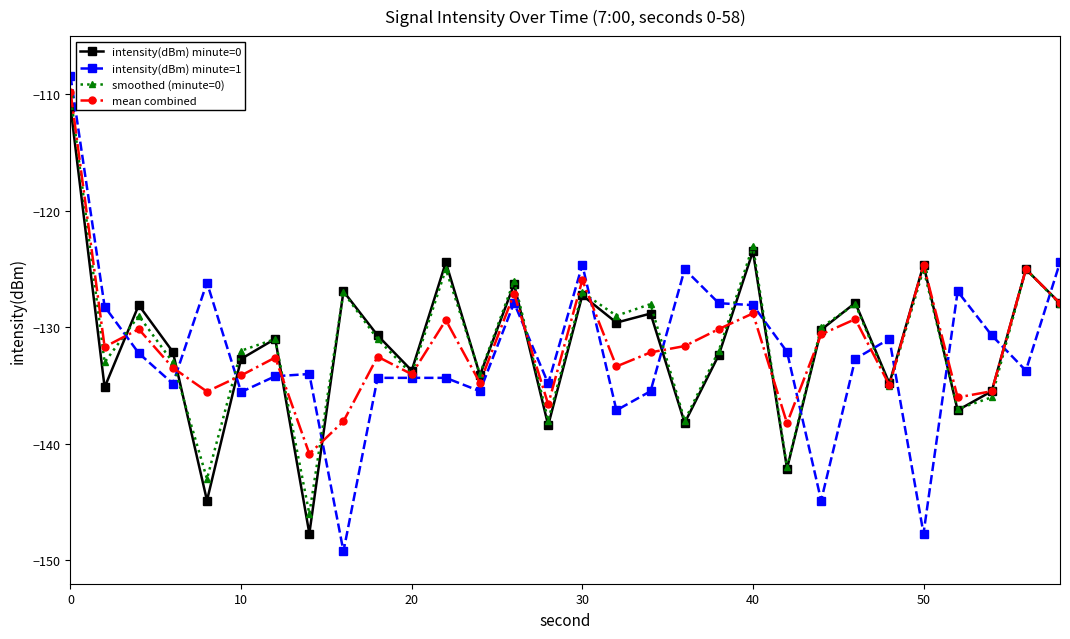

Which series has the largest range (max minus min)?

intensity(dBm) minute=1